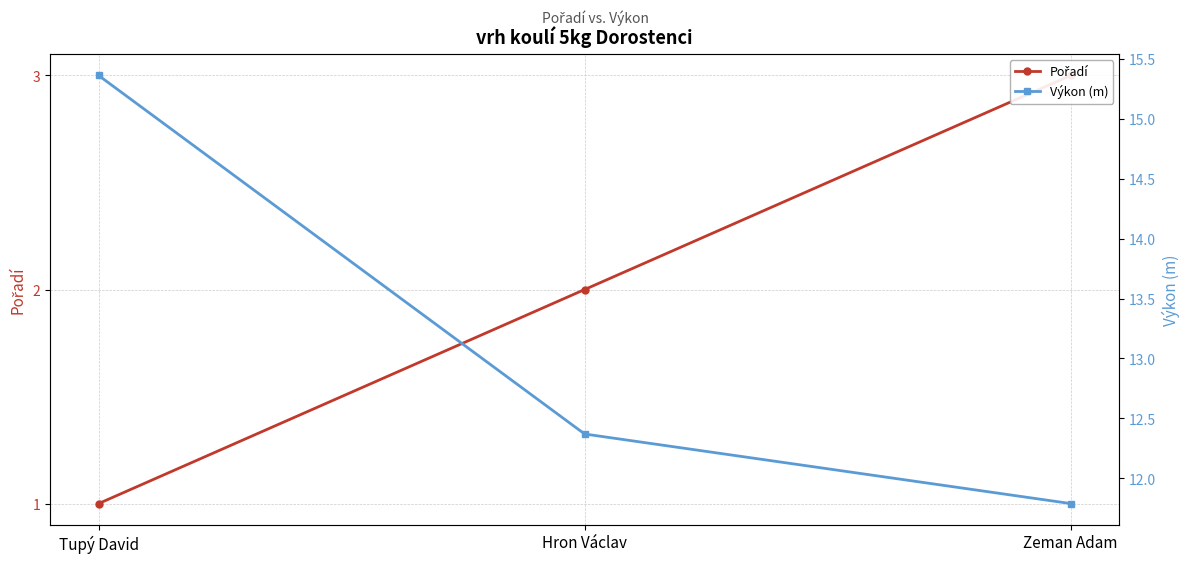

Which series has the largest total across all categories?

Výkon (m)